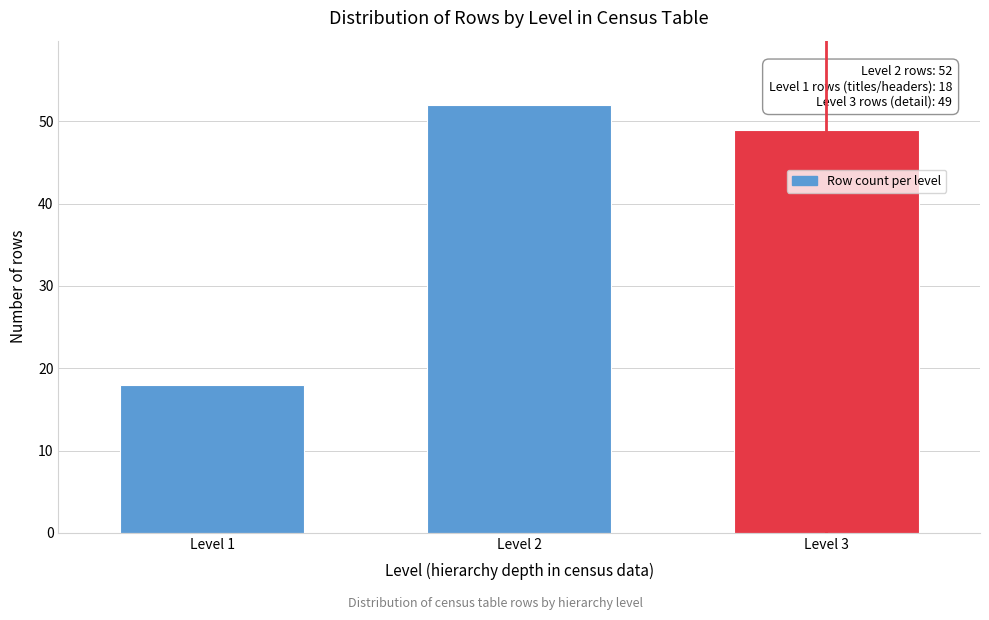

Reading left to right, what are all the values shown in this chart?

Level 1=18	Level 2=52	Level 3=49